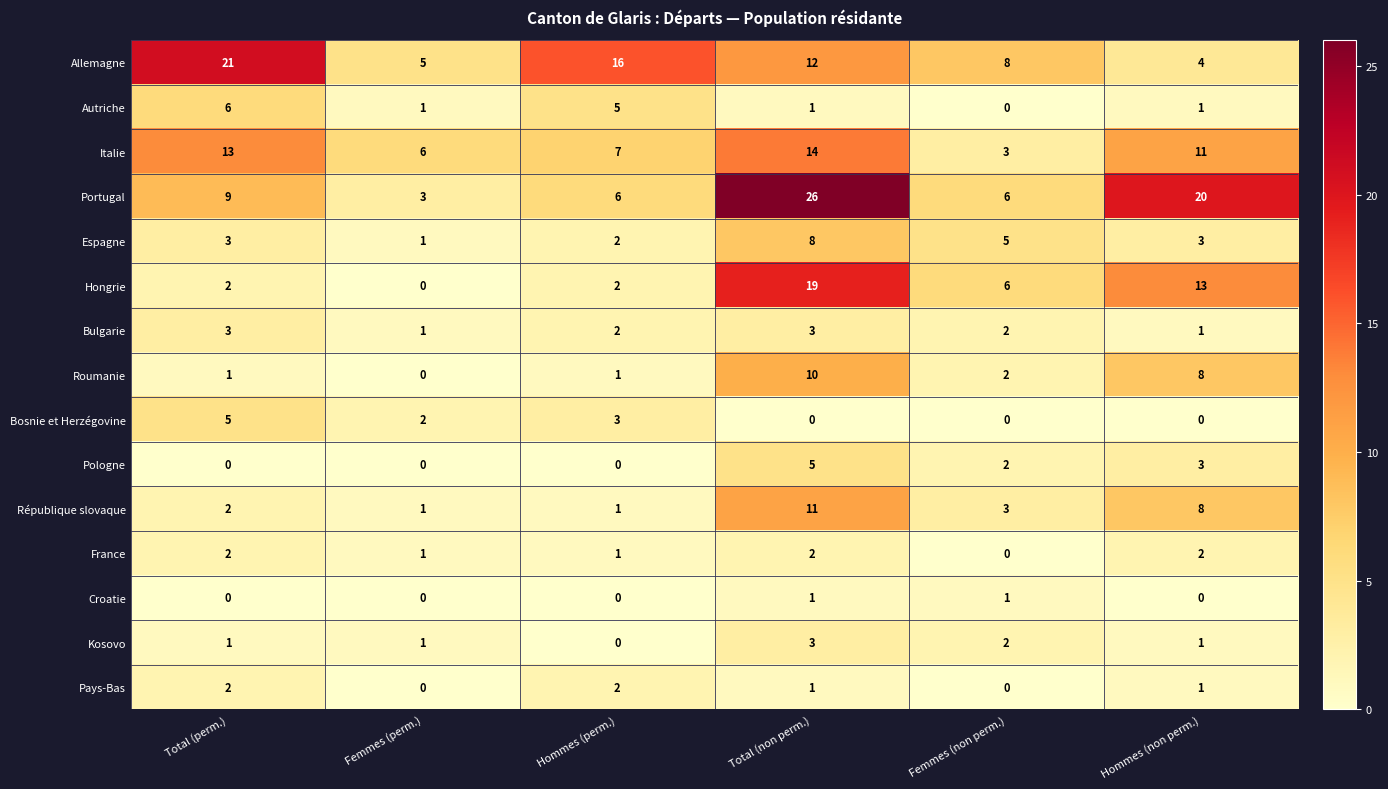

At which category is the sum across all series the highest?

Total (non perm.)